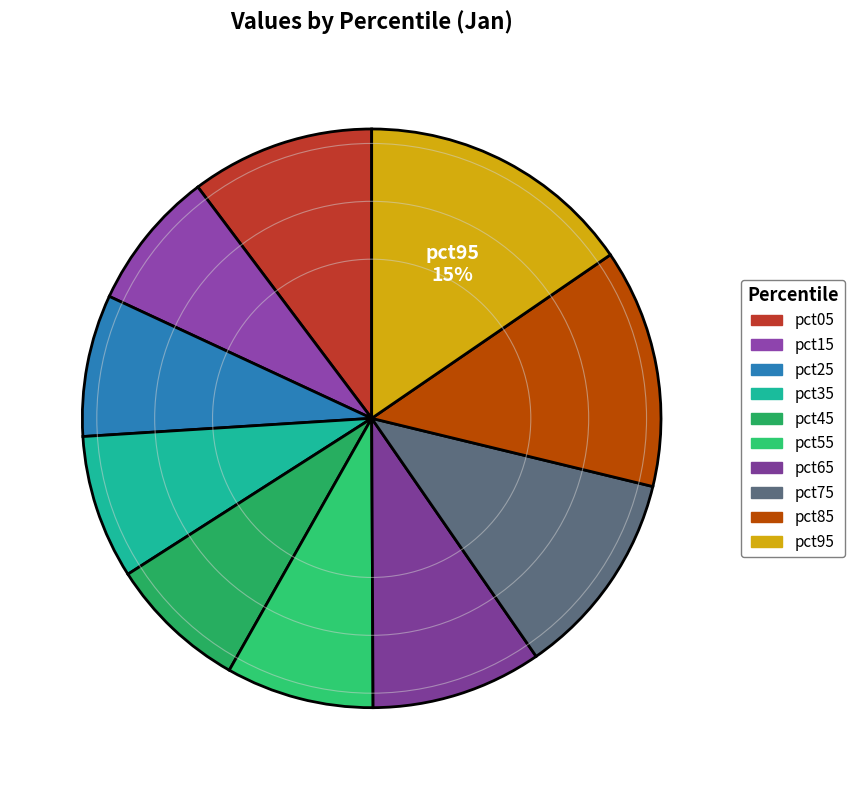

Which slice is the smallest?

pct45